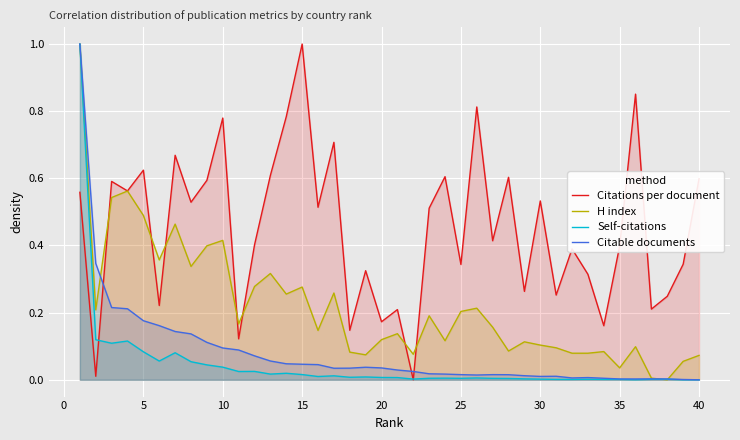

What is the maximum value for Self-citations?

1.0